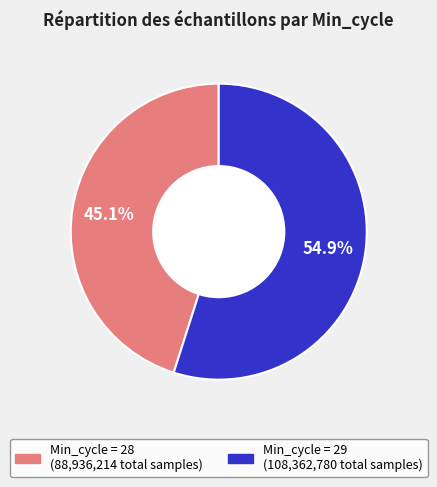

Is there any slice that represents more than half of the pie?

Yes